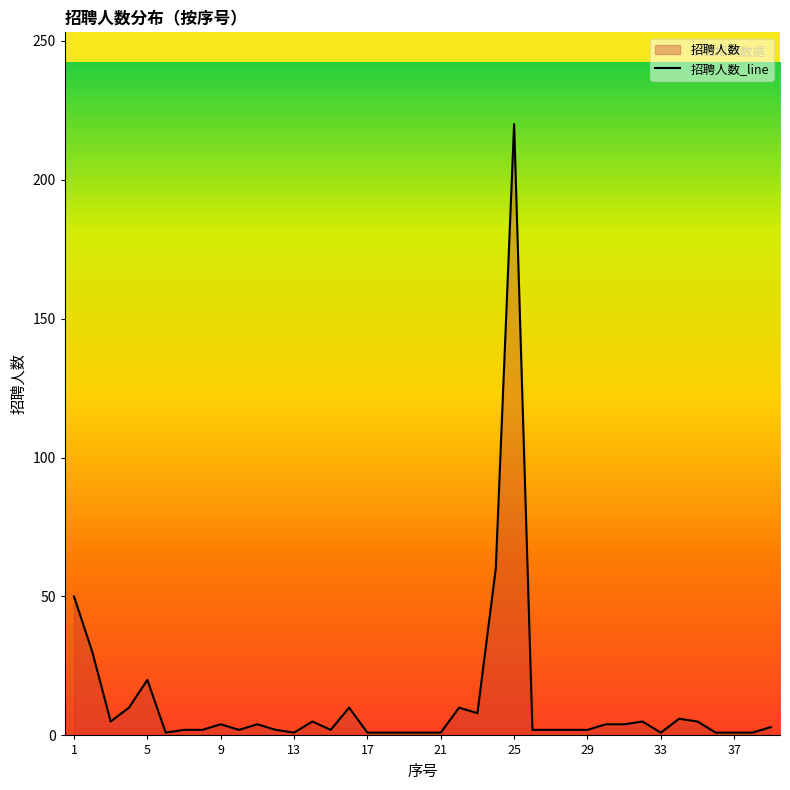

How many interior local peaks (higher than both neighbors) does the data have?

9